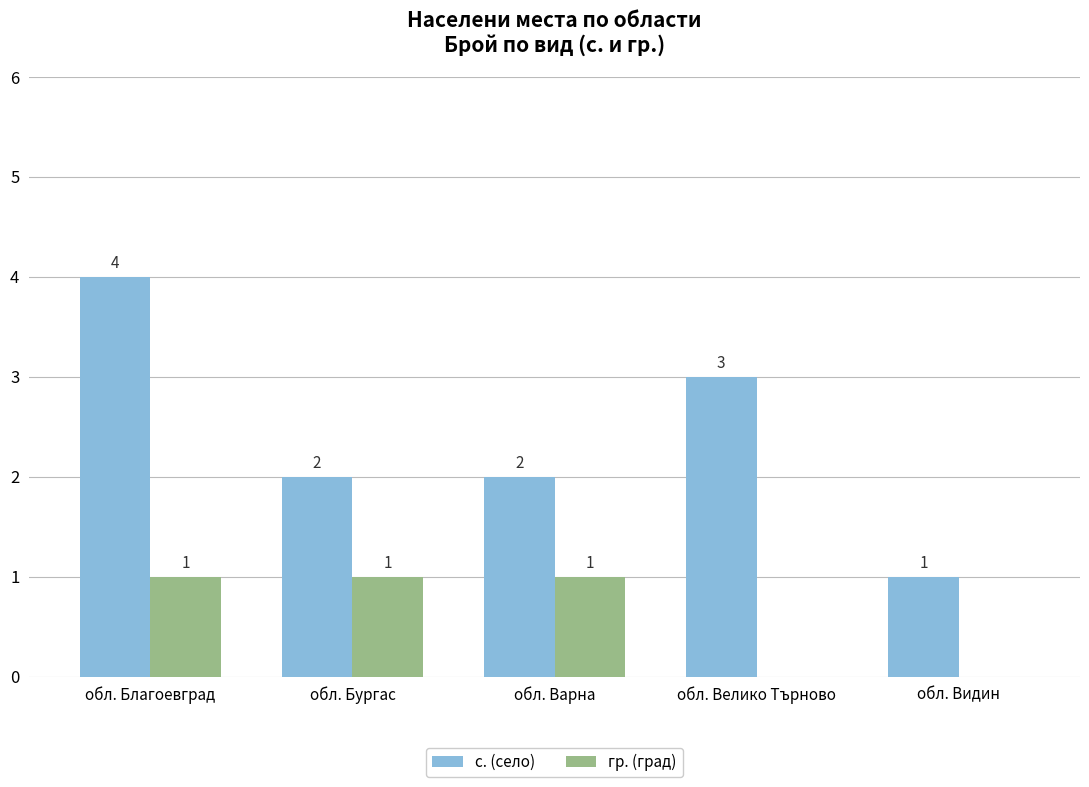

What value does the гр. (град) series have at обл. Варна?

1